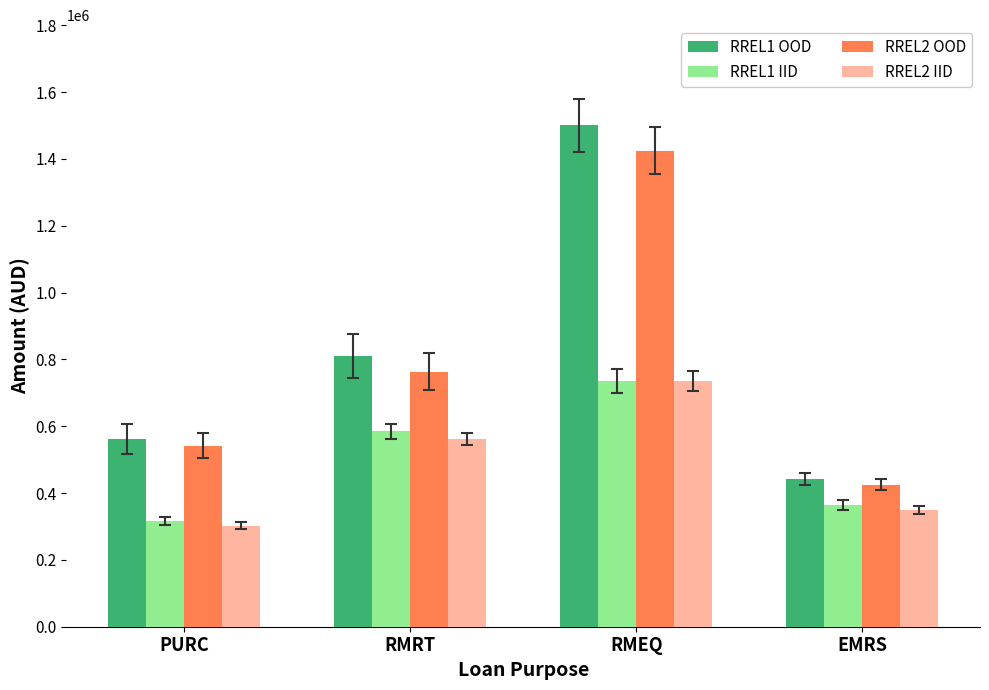

At which label is RREL1 OOD closest to 970500?

RMRT